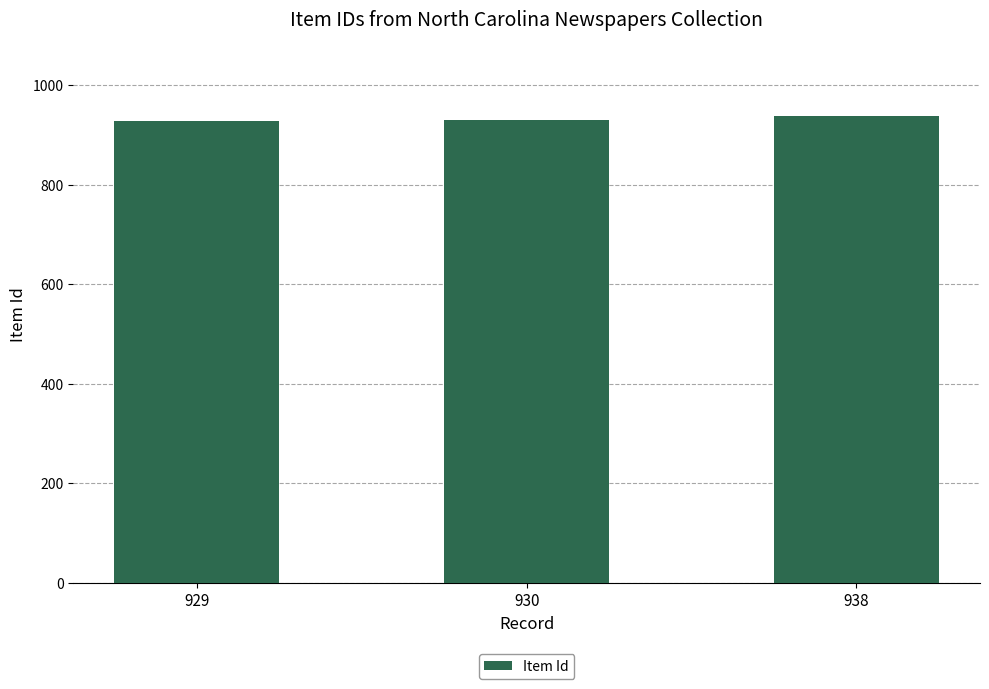

Is it true that the value at 938 is 330?

False